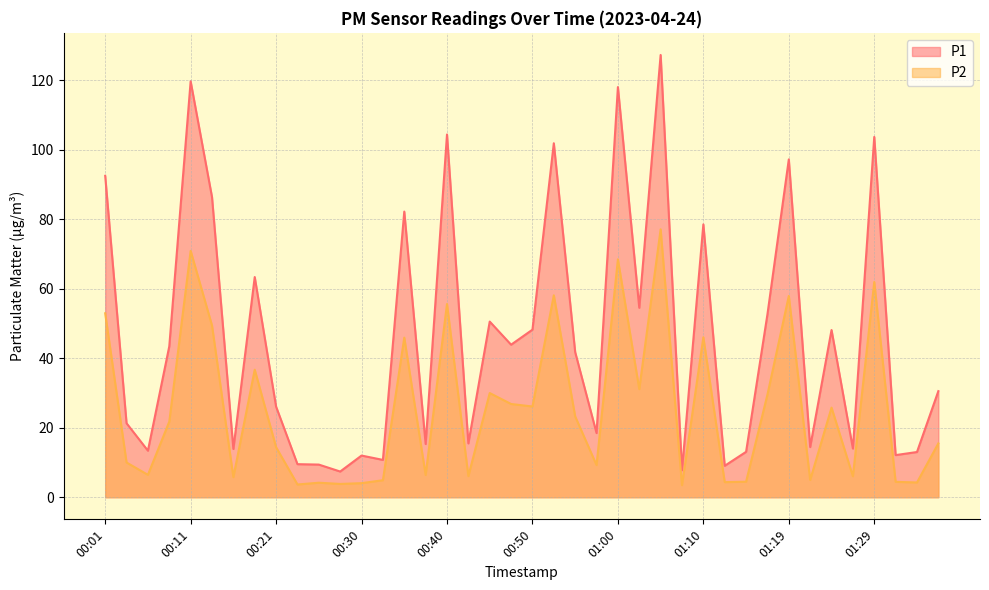

What is the difference between the maximum and minimum values in the P1 series?

119.9